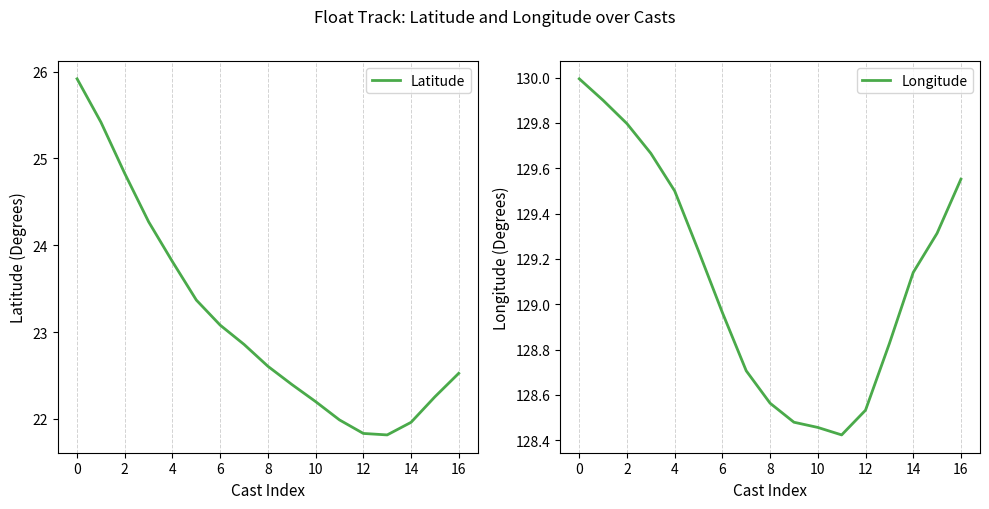

What is the minimum value for Latitude?

21.8